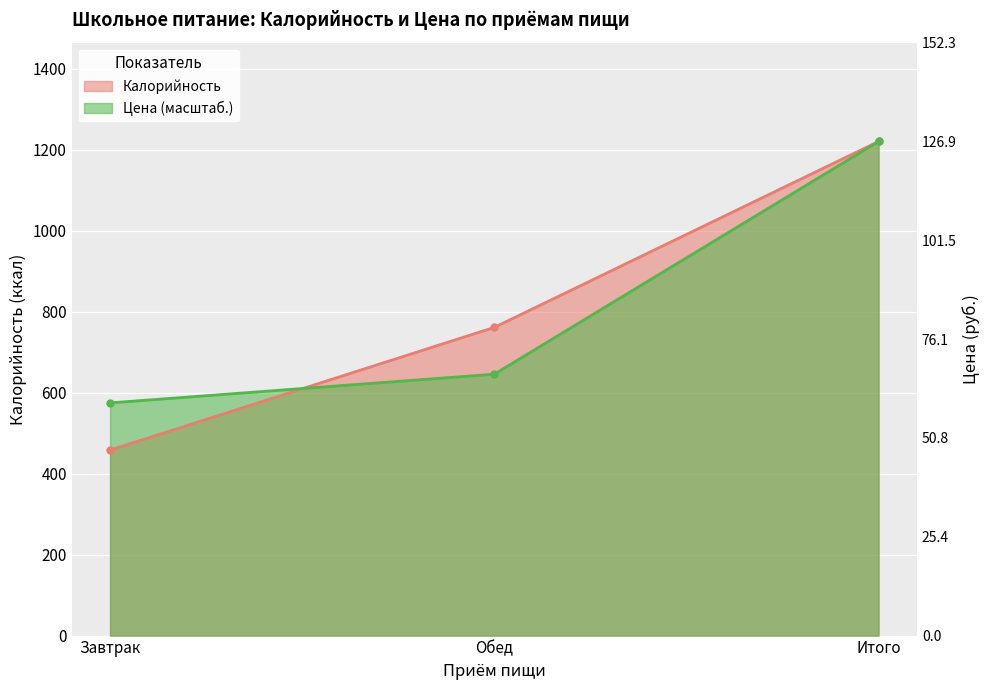

Which label corresponds to the largest value in the chart?

Итого